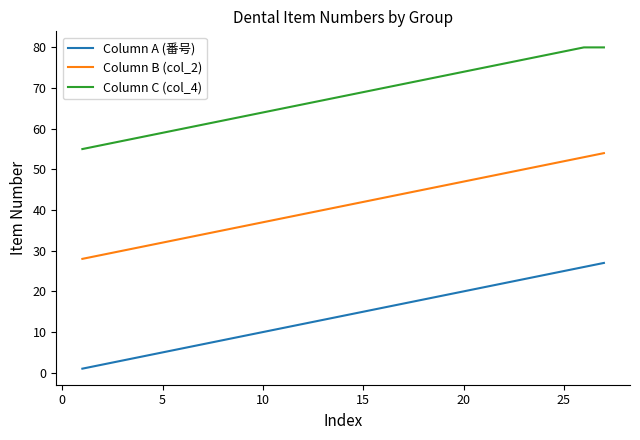

What is the sum of all Column A (番号) values?

378